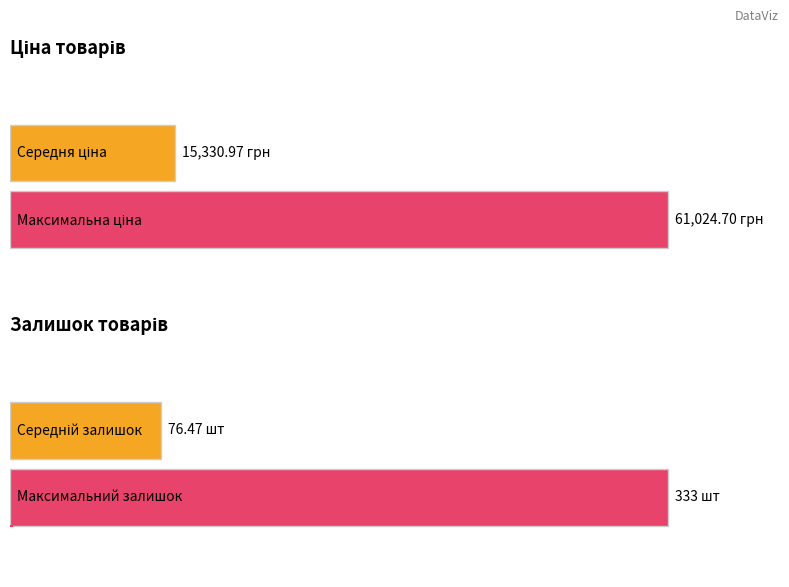

Rank the series by their average value, from highest to lowest.

Ціна, Залишок